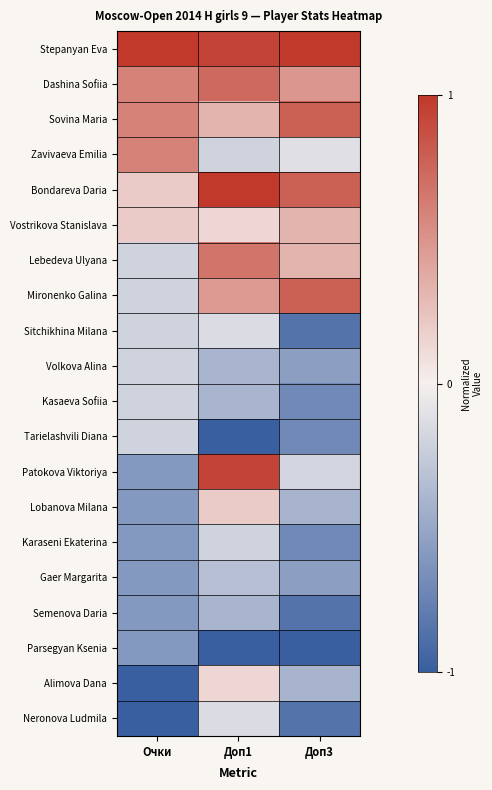

Reading left to right, what are all the values shown in this chart?

Stepanyan Eva: Очки=1.0	Доп1=0.9	Доп3=1.0
Dashina Sofiia: Очки=0.6	Доп1=0.7	Доп3=0.5
Sovina Maria: Очки=0.6	Доп1=0.3	Доп3=0.8
Zavivaeva Emilia: Очки=0.6	Доп1=-0.2	Доп3=-0.1
Bondareva Daria: Очки=0.2	Доп1=1.0	Доп3=0.8
Vostrikova Stanislava: Очки=0.2	Доп1=0.1	Доп3=0.3
Lebedeva Ulyana: Очки=-0.2	Доп1=0.7	Доп3=0.3
Mironenko Galina: Очки=-0.2	Доп1=0.5	Доп3=0.8
Sitchikhina Milana: Очки=-0.2	Доп1=-0.1	Доп3=-0.9
Volkova Alina: Очки=-0.2	Доп1=-0.4	Доп3=-0.6
Kasaeva Sofiia: Очки=-0.2	Доп1=-0.4	Доп3=-0.7
Tarielashvili Diana: Очки=-0.2	Доп1=-1.0	Доп3=-0.7
Patokova Viktoriya: Очки=-0.6	Доп1=0.9	Доп3=-0.2
Lobanova Milana: Очки=-0.6	Доп1=0.2	Доп3=-0.4
Karaseni Ekaterina: Очки=-0.6	Доп1=-0.2	Доп3=-0.7
Gaer Margarita: Очки=-0.6	Доп1=-0.3	Доп3=-0.6
Semenova Daria: Очки=-0.6	Доп1=-0.4	Доп3=-0.9
Parsegyan Ksenia: Очки=-0.6	Доп1=-1.0	Доп3=-1.0
Alimova Dana: Очки=-1.0	Доп1=0.1	Доп3=-0.4
Neronova Ludmila: Очки=-1.0	Доп1=-0.1	Доп3=-0.9